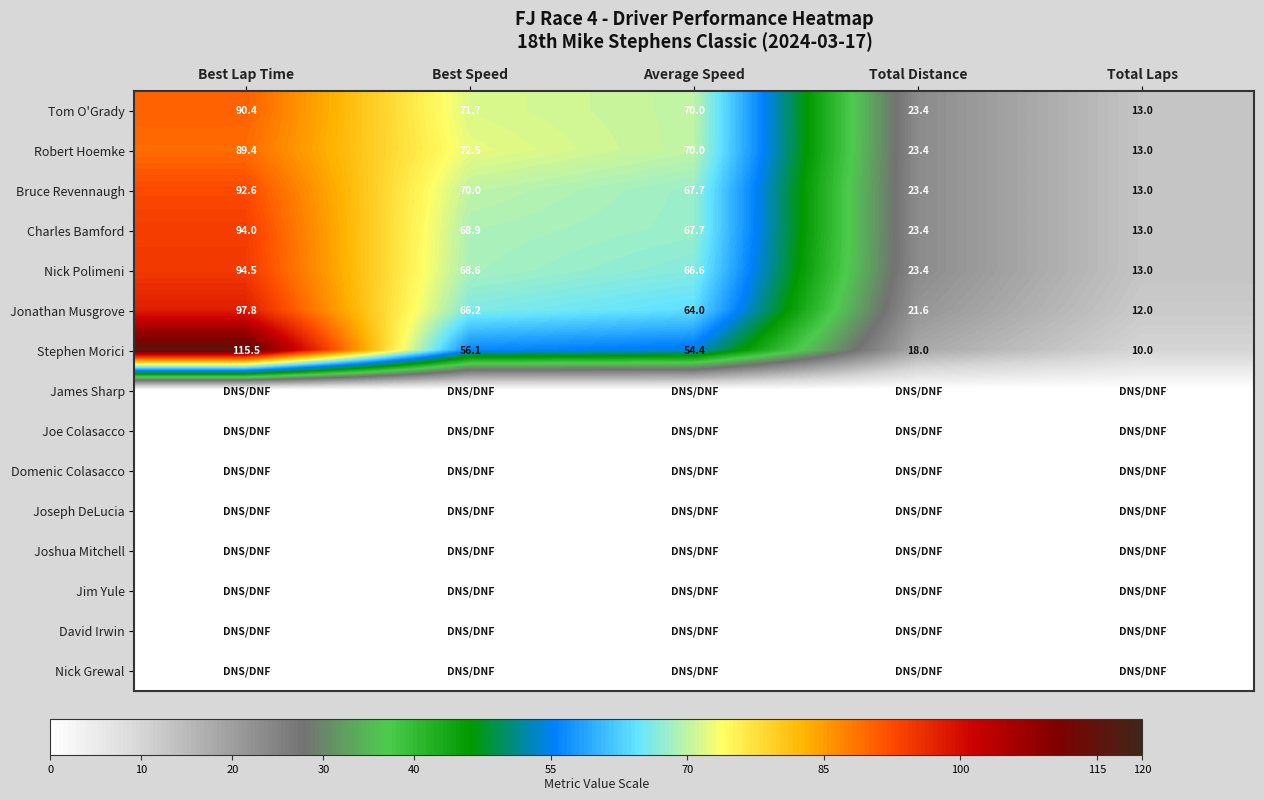

What is the difference between the maximum and second lowest values in the Jonathan Musgrove series?

76.2